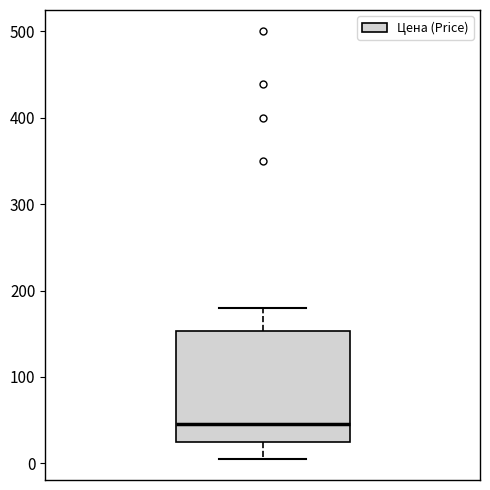

Transcribe this box plot: give where the median line is, the range the box spans, and where the two whiskers end, as read against the y-axis. The values are not printed on the chart, so give them approximately, as read against the axis.

median 50, box 20 to 150, whiskers 10 to 180